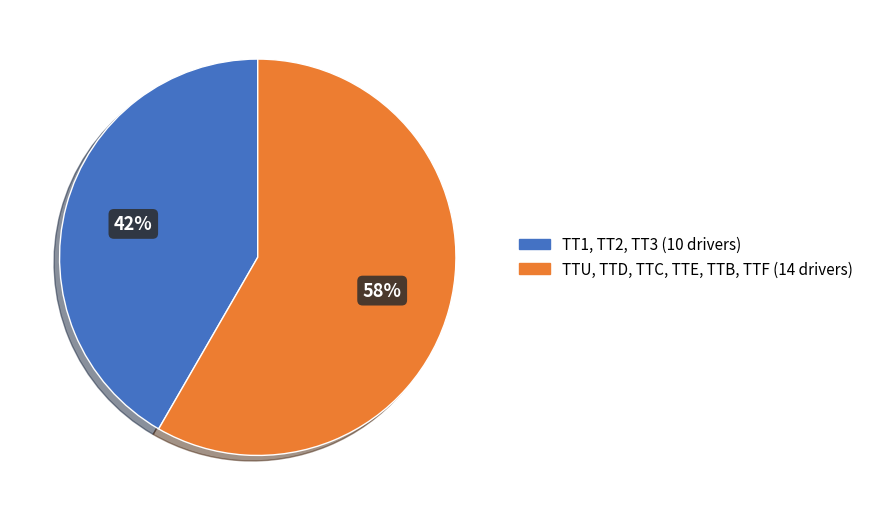

Is there any slice that represents more than half of the pie?

Yes